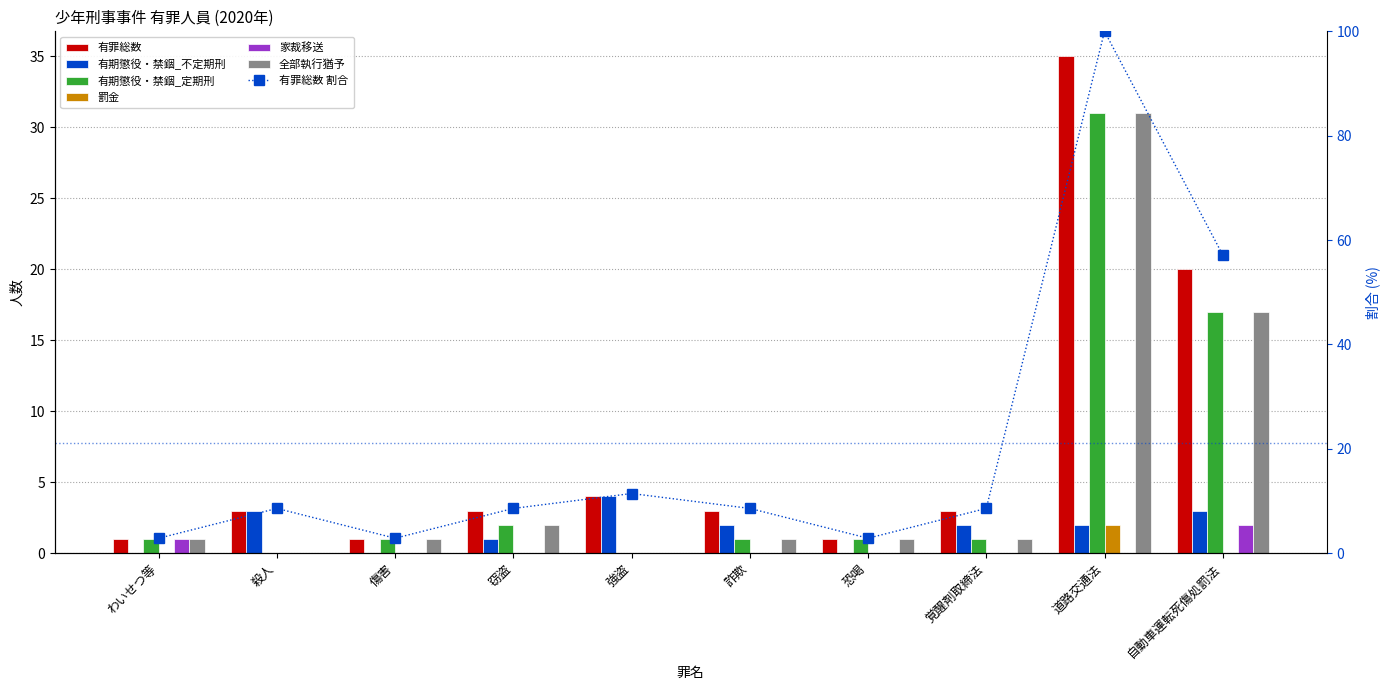

Are the bars grouped side by side (vs. stacked)?

Yes